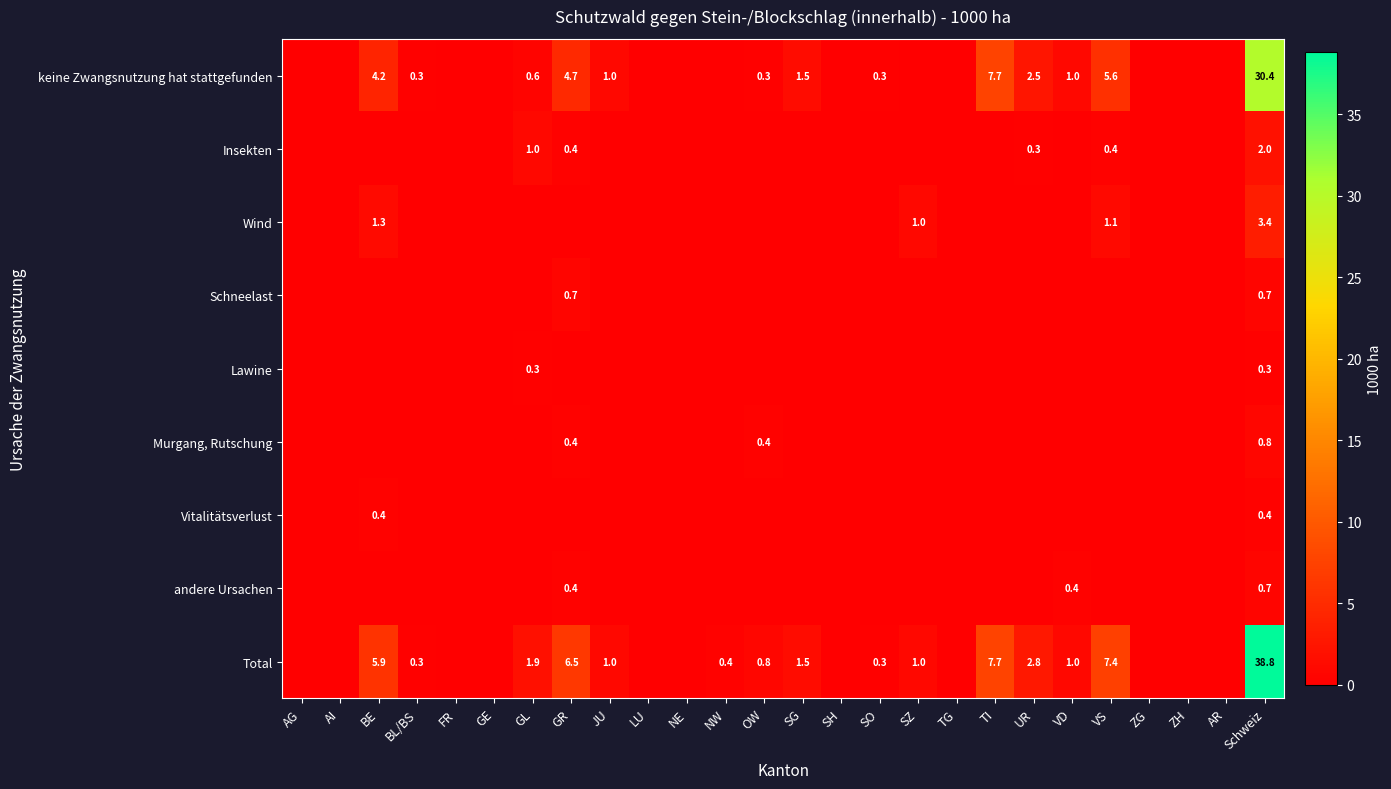

True or false: Vitalitätsverlust has a value of 0.0 at ZG.

True